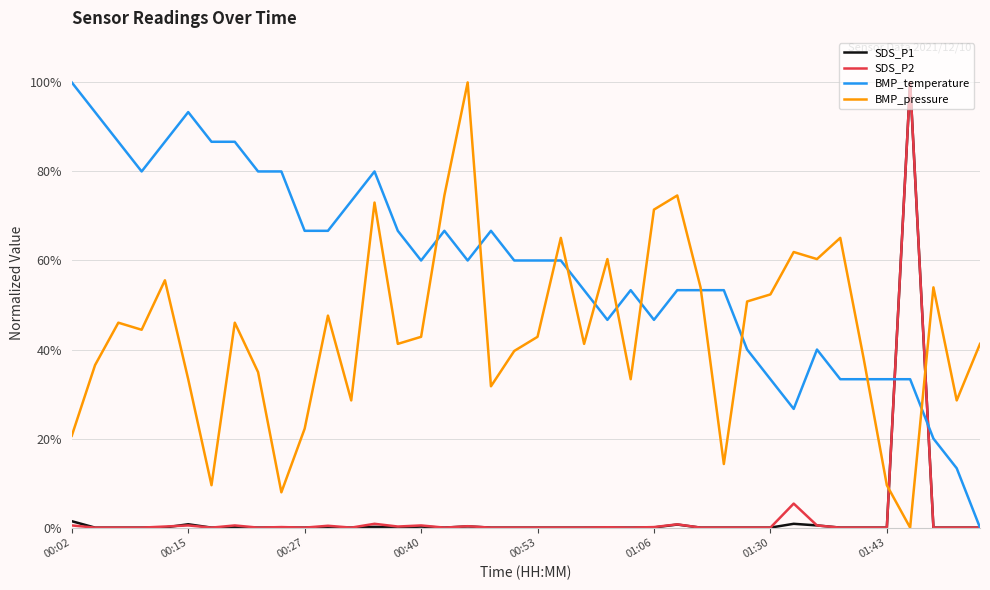

What is the average value of the SDS_P1 series?

2.6